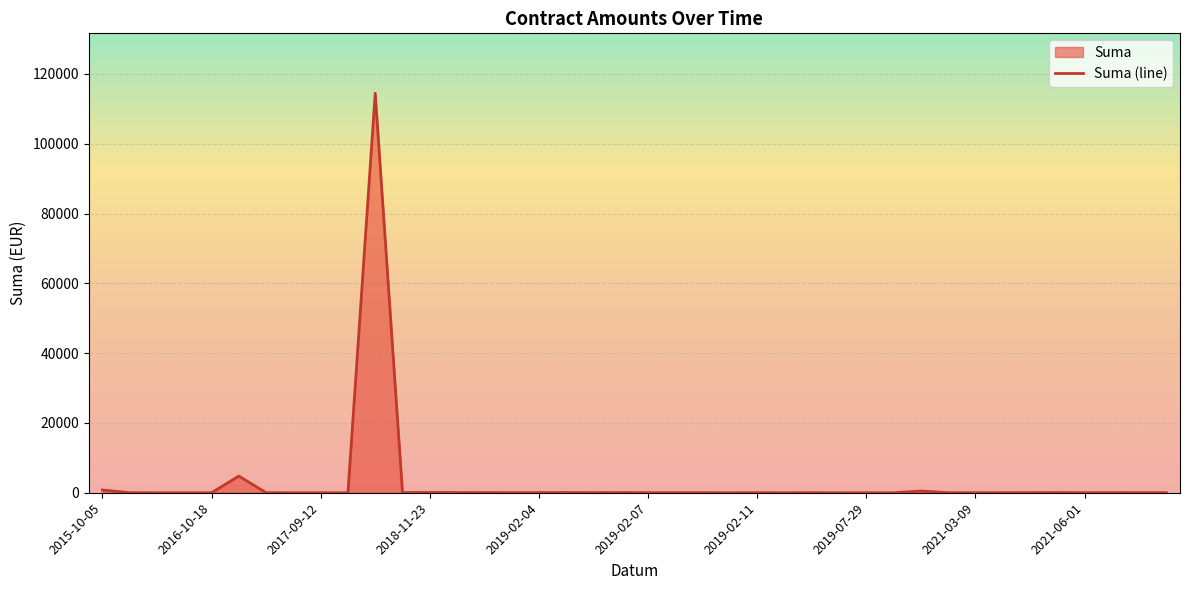

True or false: the data shows 20.0 at 2019-02-07.

True